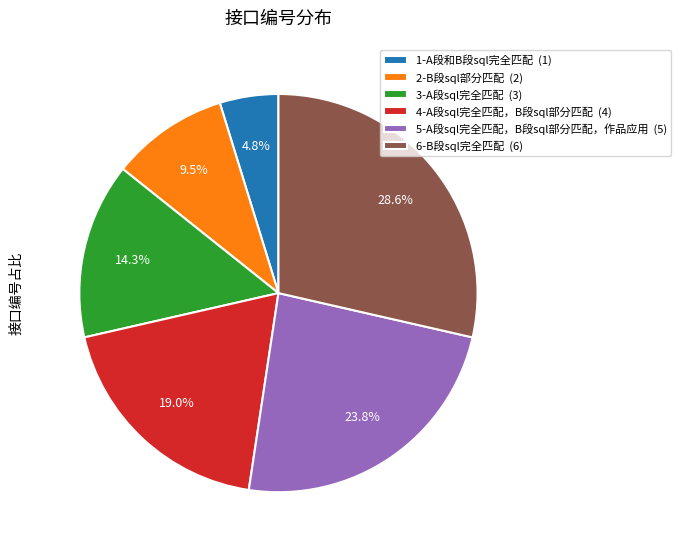

Which has a higher value, 3-A段sql完全匹配 or 1-A段和B段sql完全匹配?

3-A段sql完全匹配